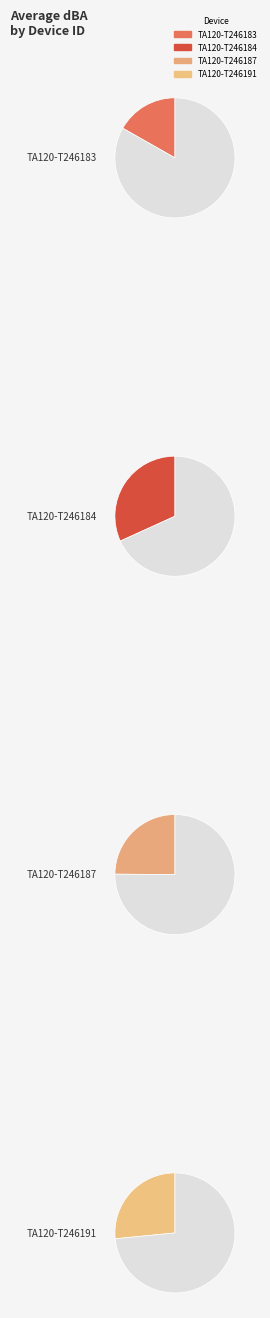

Is there a majority slice in this chart?

No